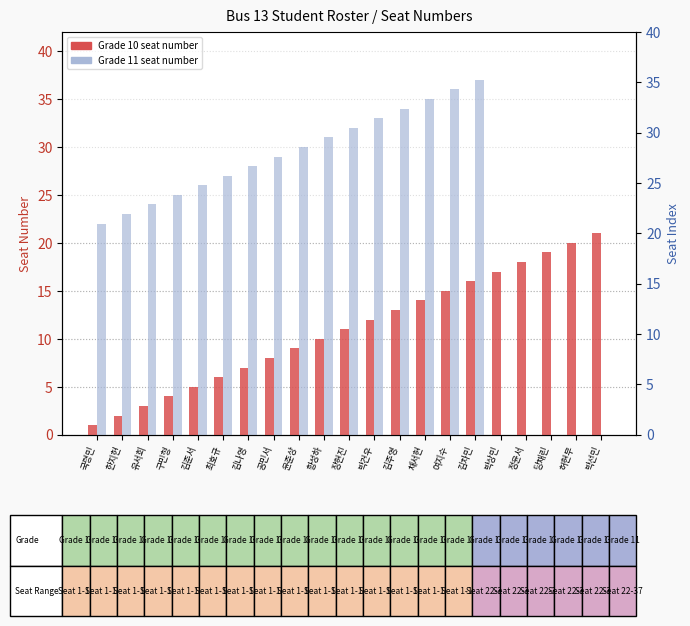

Which series has the largest range (max minus min)?

Grade 11